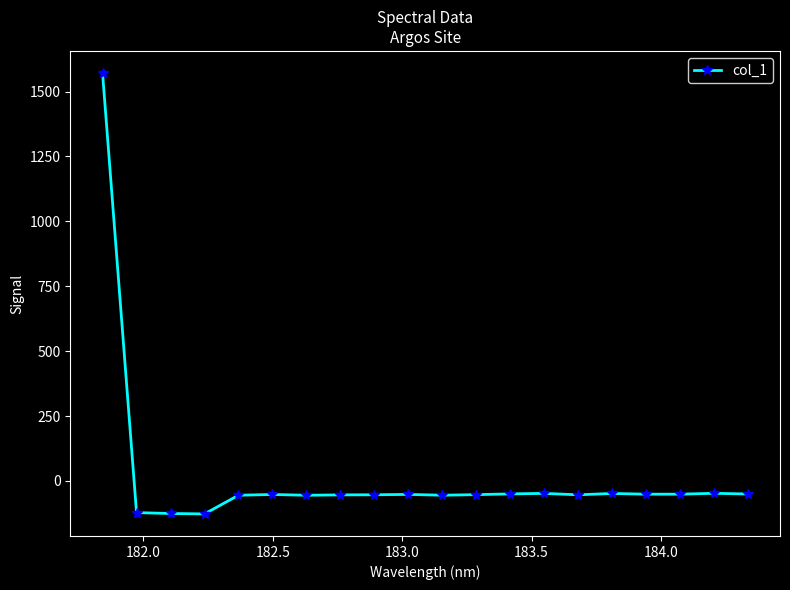

What is the difference between the maximum and minimum values?

1698.5